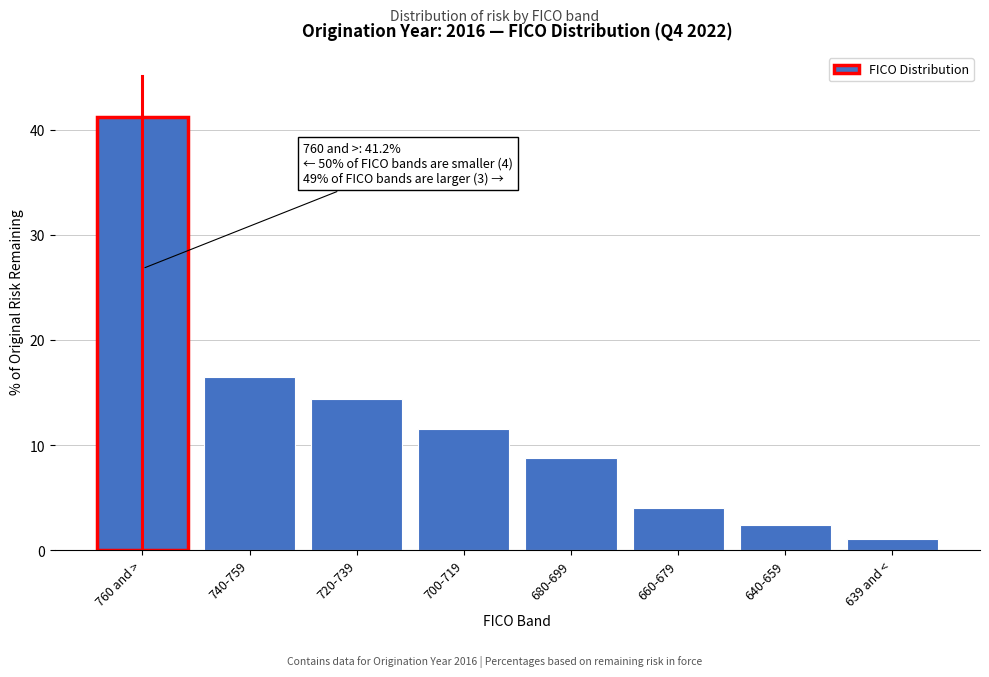

Reading left to right, list all the values displayed in this chart.

760 and >=41.2	740-759=16.5	720-739=14.4	700-719=11.5	680-699=8.8	660-679=4.0	640-659=2.4	639 and <=1.1